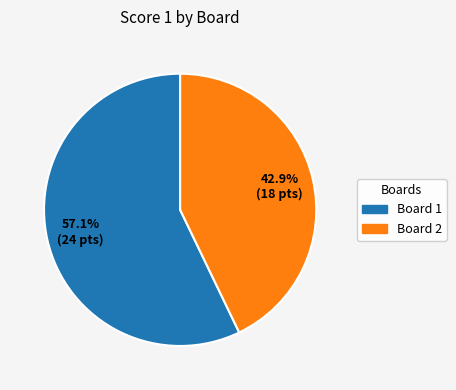

How much of the chart is everything except Board 1?

42.9%